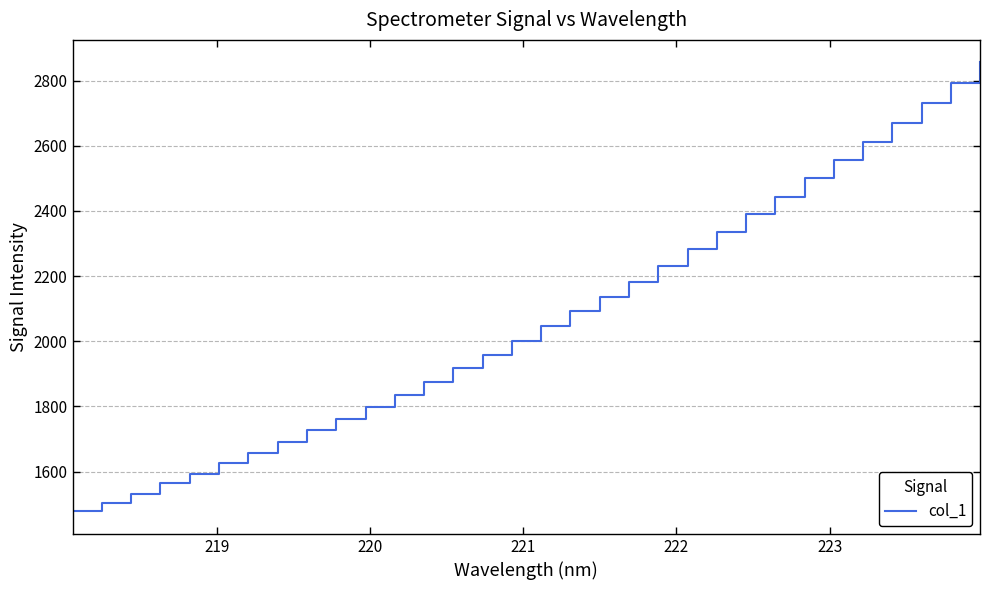

How many series are shown in this chart?

1